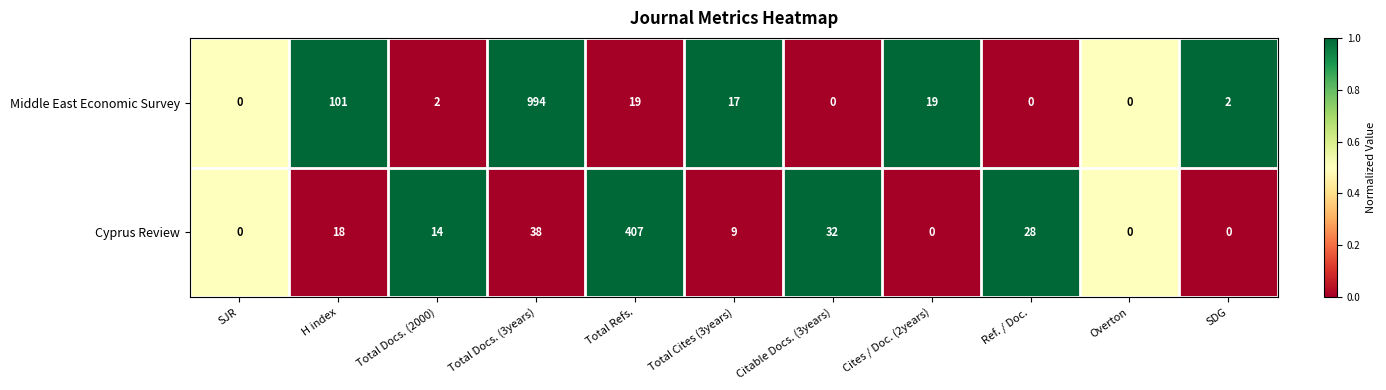

What is the total value across all series at Ref. / Doc.?

28